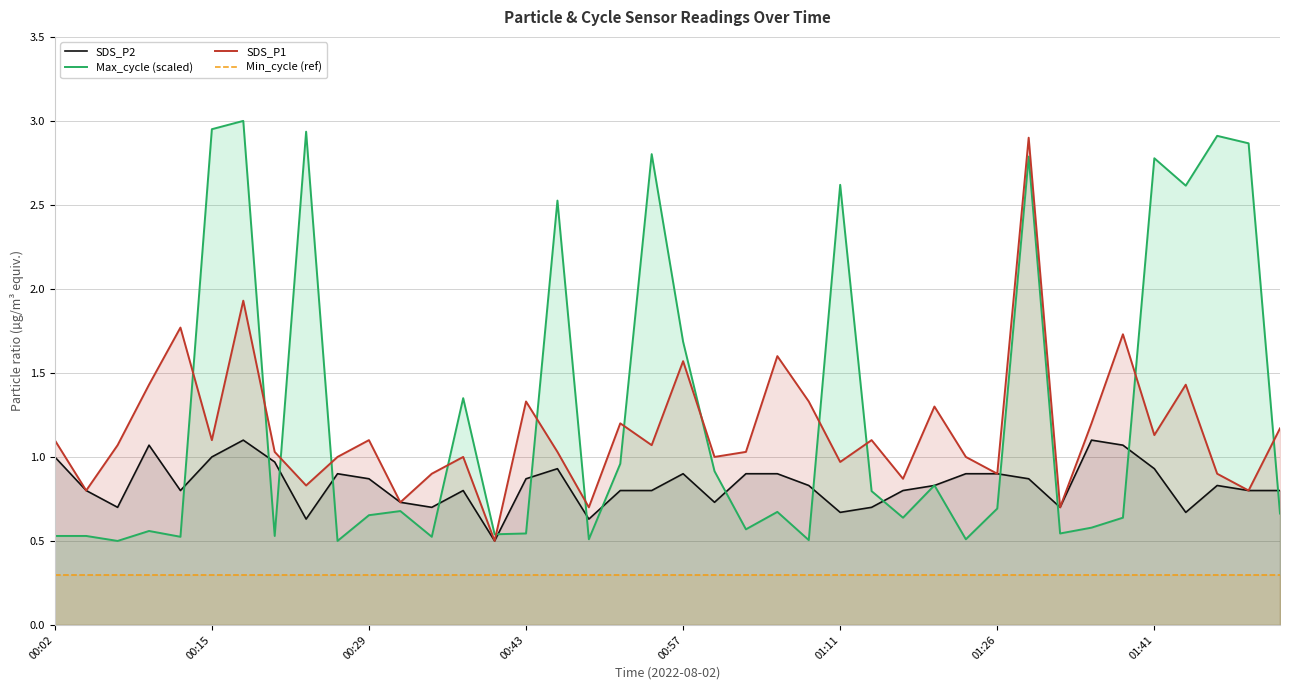

Where is Min_cycle (ref) nearest to the value 0?

00:02